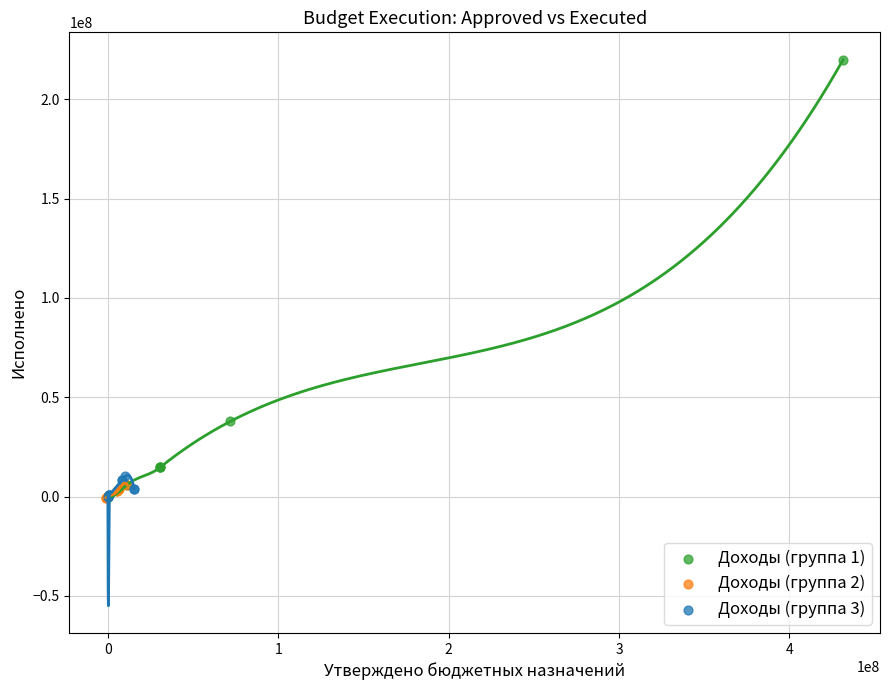

Which series has the widest spread of Y values?

Доходы (группа 1)